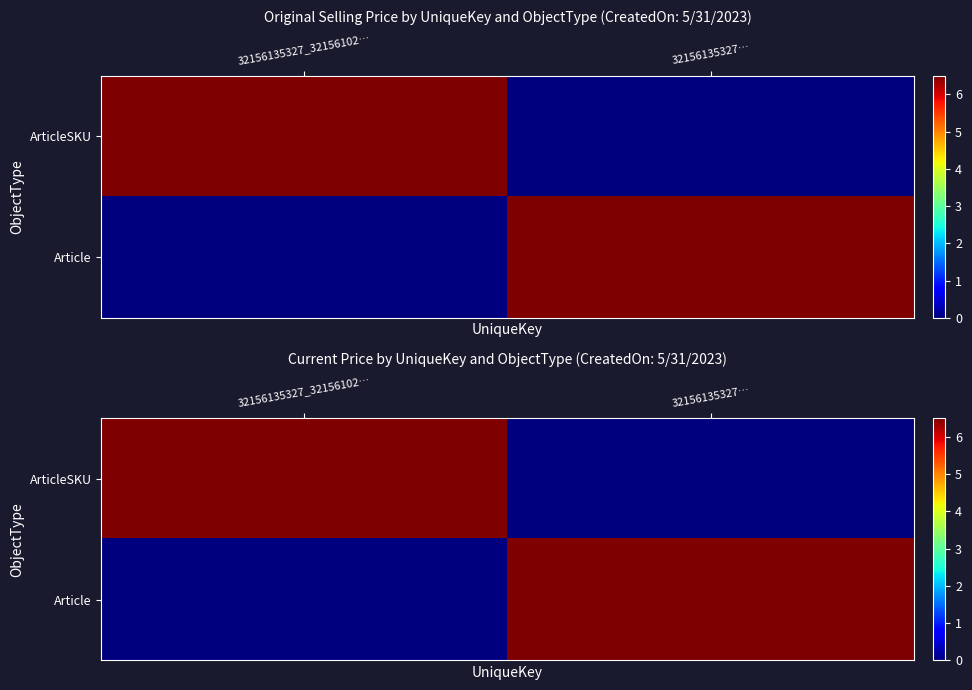

At which category does the chart reach its minimum across all series?

32156135327…